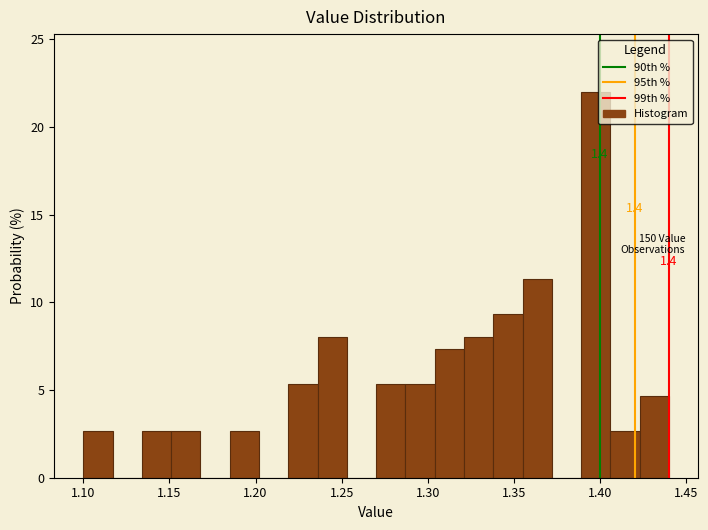

Around what value on the x-axis is the tallest bar? Give the approximate position of its centre, as read against the axis.

1.400